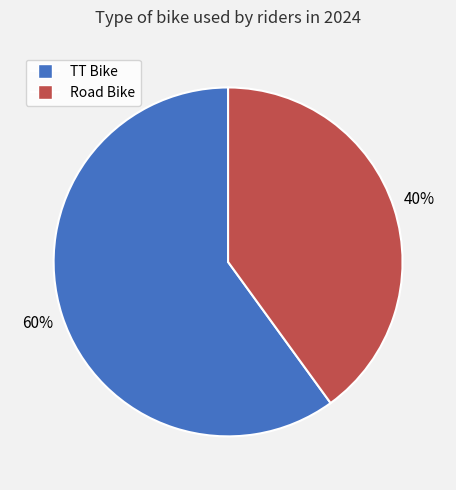

To the nearest percent, what percentage of the pie is Road Bike?

40%